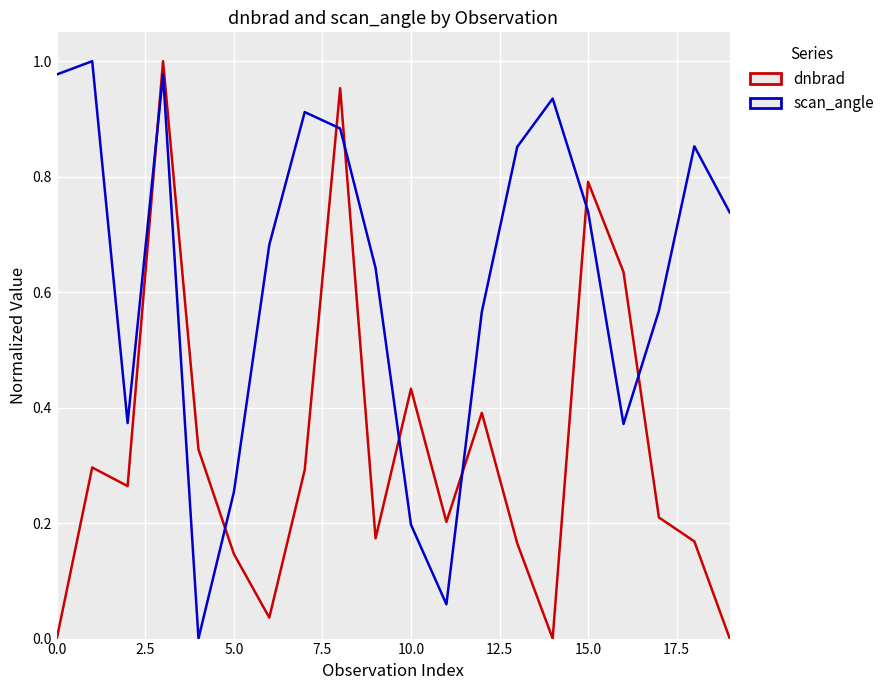

True or false: dnbrad and scan_angle cross at least once.

True